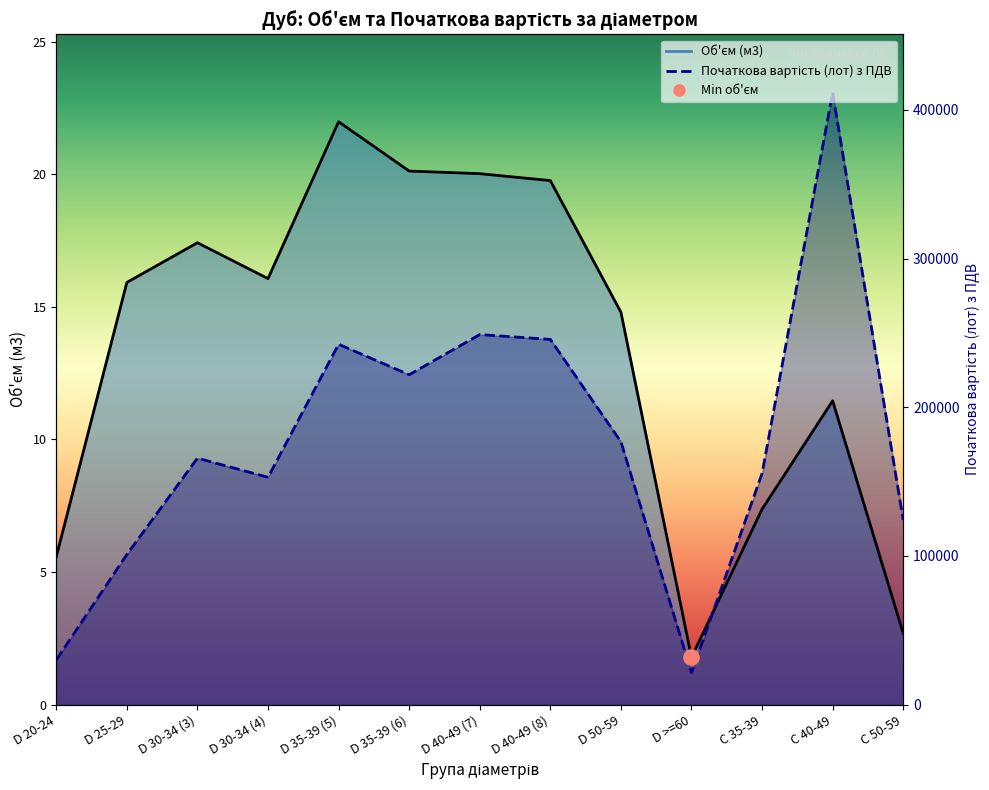

Which series has the largest Y range (max minus min)?

Початкова вартість (scaled) line